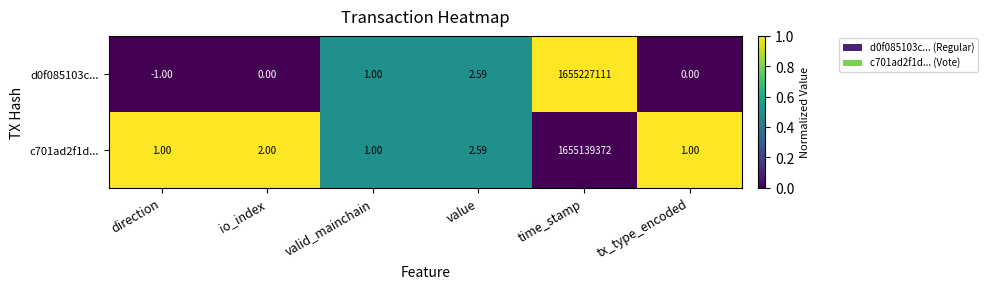

At which category is the sum across all series the highest?

time_stamp